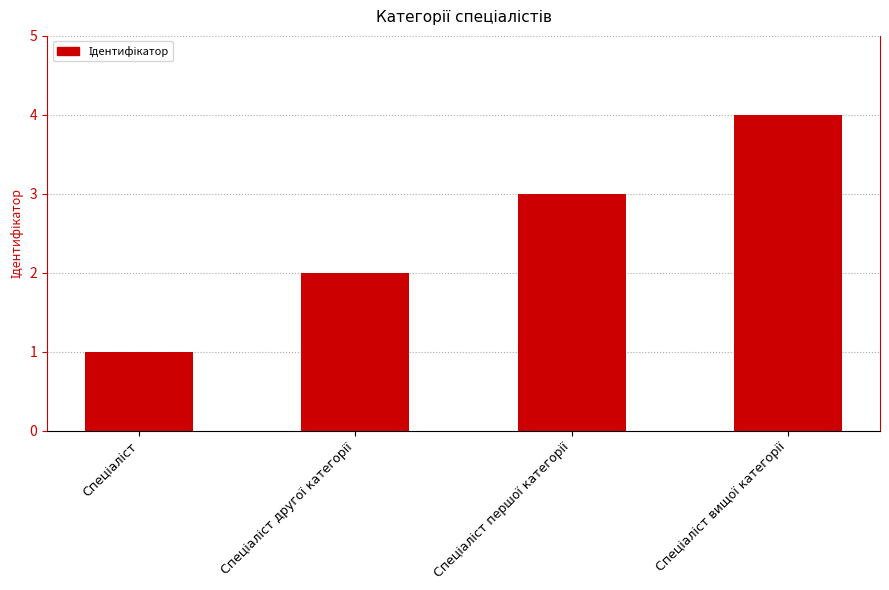

What is the greatest value displayed?

4